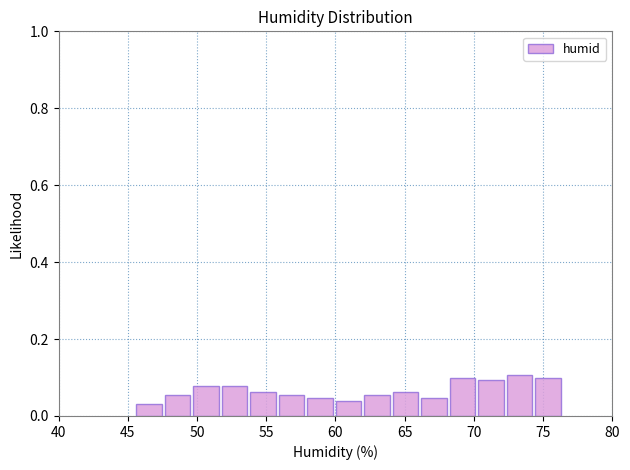

Reading left to right, list every bar in this chart as the range it spans on the x-axis followed by its height. Neither the bar edges nor the heights are printed on the chart, so give them approximately, as read against the axes.

45.5 to 47.5: 0.04
47.5 to 49.5: 0.06
49.5 to 51.5: 0.08
51.5 to 53.5: 0.08
53.5 to 56.0: 0.06
56.0 to 58.0: 0.06
58.0 to 60.0: 0.04
60.0 to 62.0: 0.04
62.0 to 64.0: 0.06
64.0 to 66.0: 0.06
66.0 to 68.0: 0.04
68.0 to 70.0: 0.10
70.0 to 72.5: 0.10
72.5 to 74.5: 0.10
74.5 to 76.5: 0.10